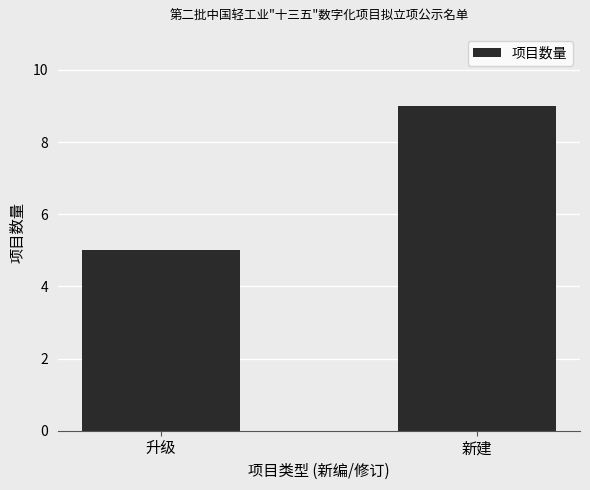

What is the greatest value displayed?

9